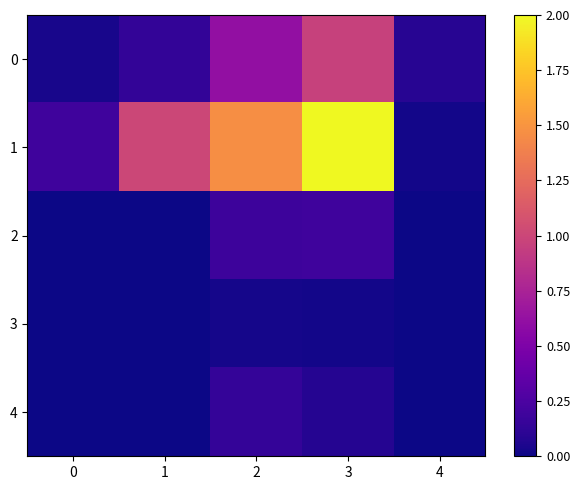

Which has a higher value, 4 or 1?

1